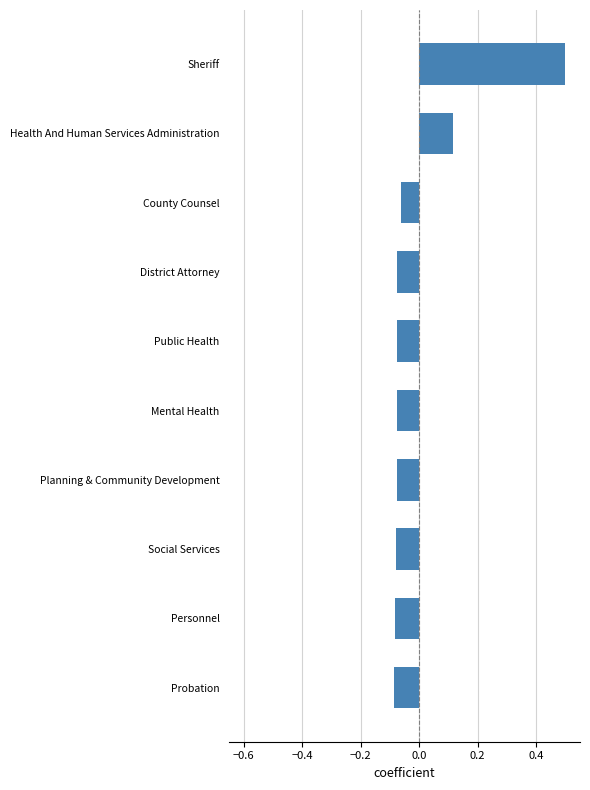

Are the bars horizontal?

Yes